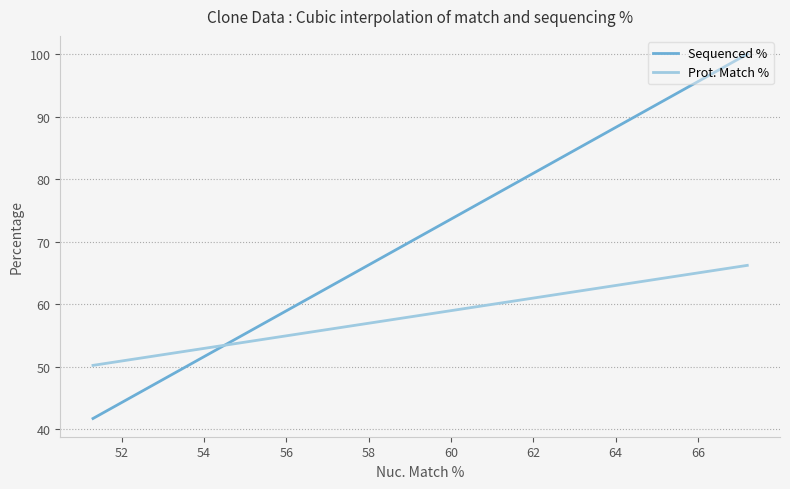

Is it true that Prot. Match % equals 89.0 at 52?

False